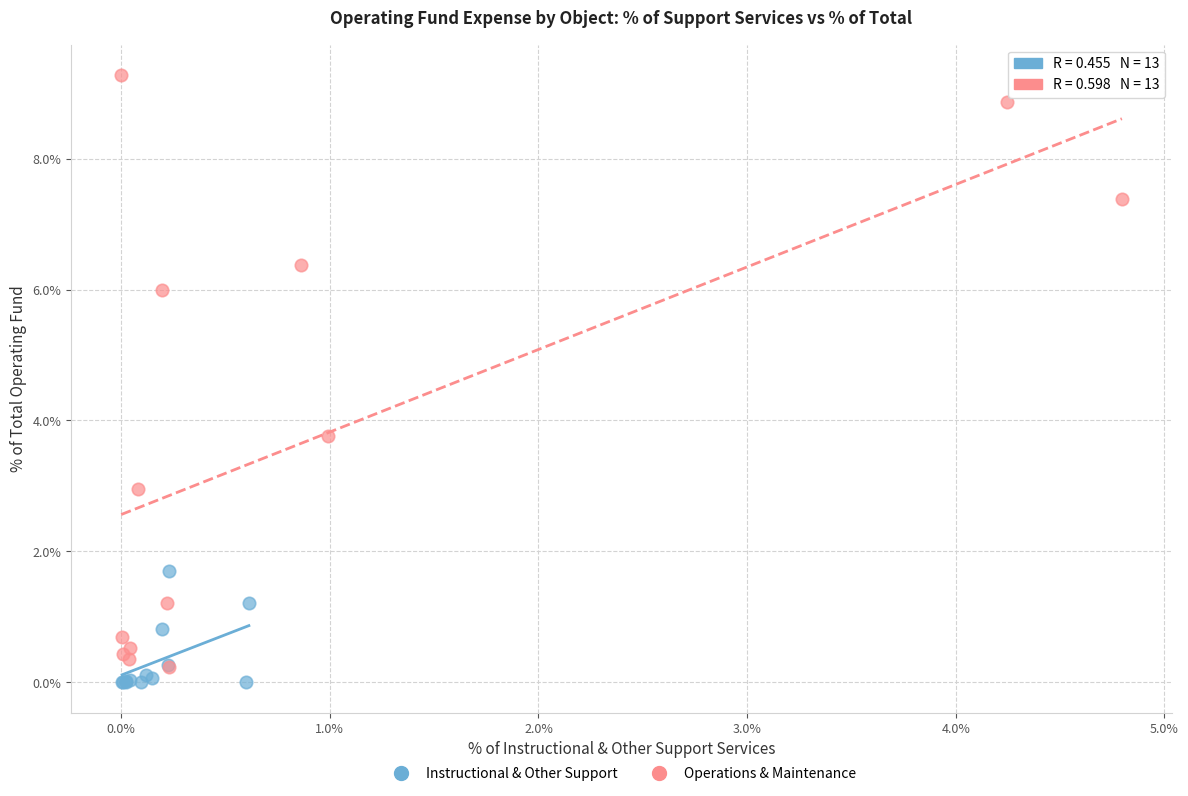

Which series reaches the maximum Y coordinate?

Operations & Maintenance